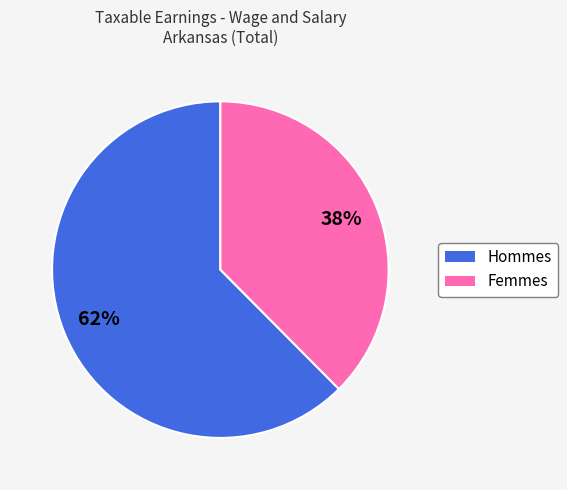

To the nearest percent, what is the average slice percentage?

50%